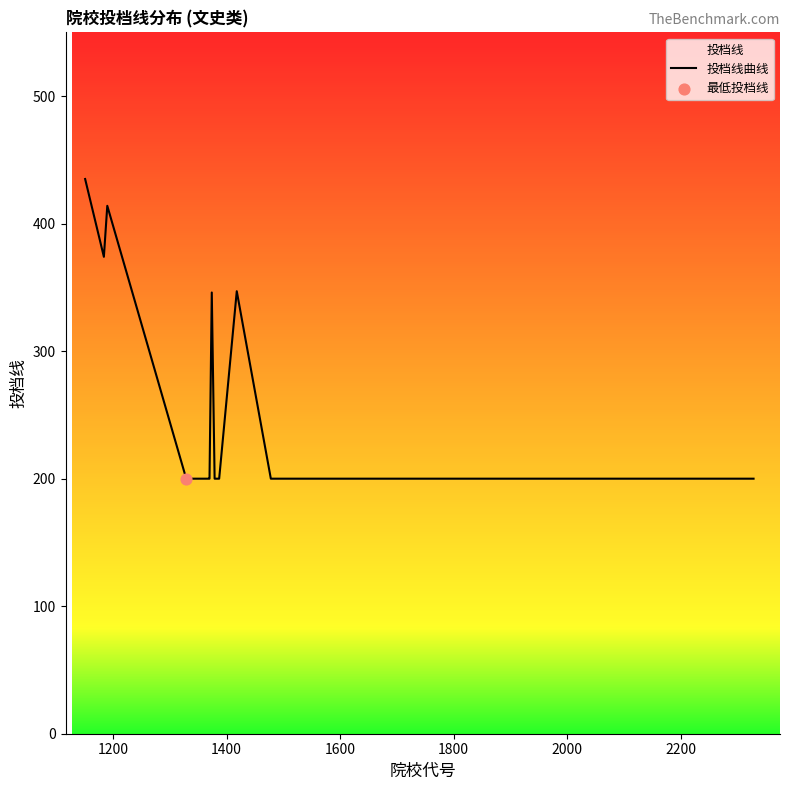

What is the smallest value displayed?

200